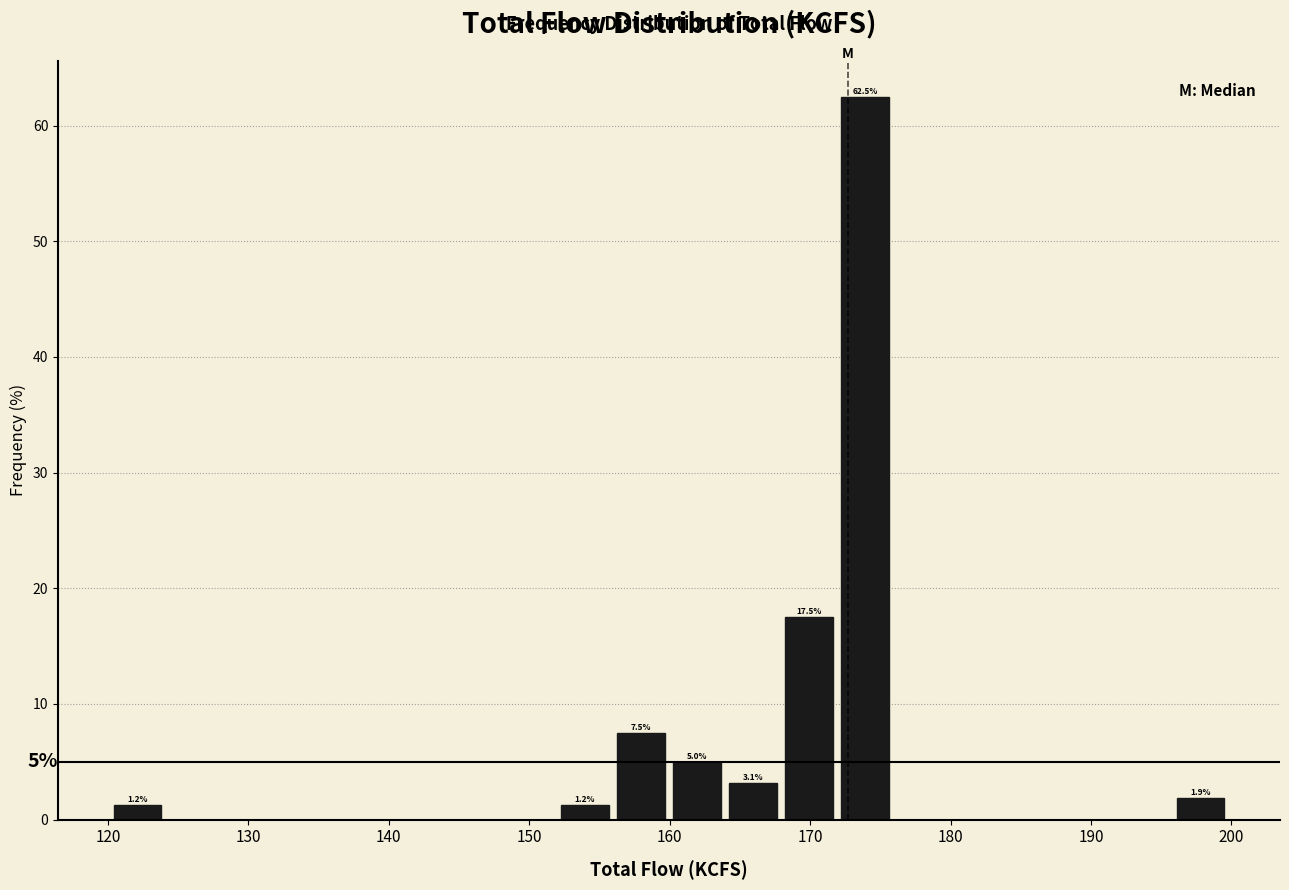

Around what value on the x-axis is the tallest bar? Give the approximate position of its centre, as read against the axis.

174